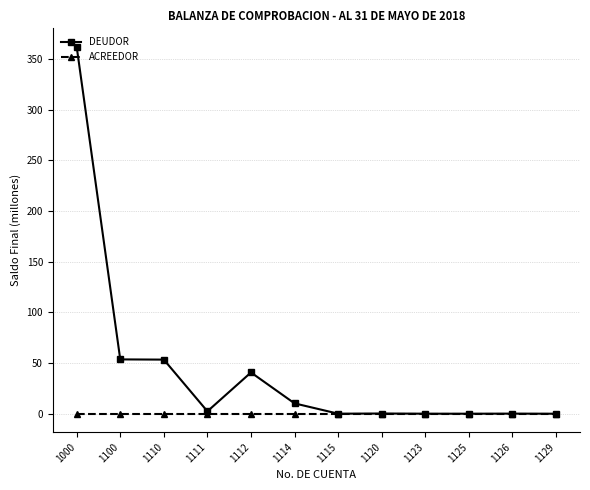

The DEUDOR series shows 10.2 at 1114. True or false?

True